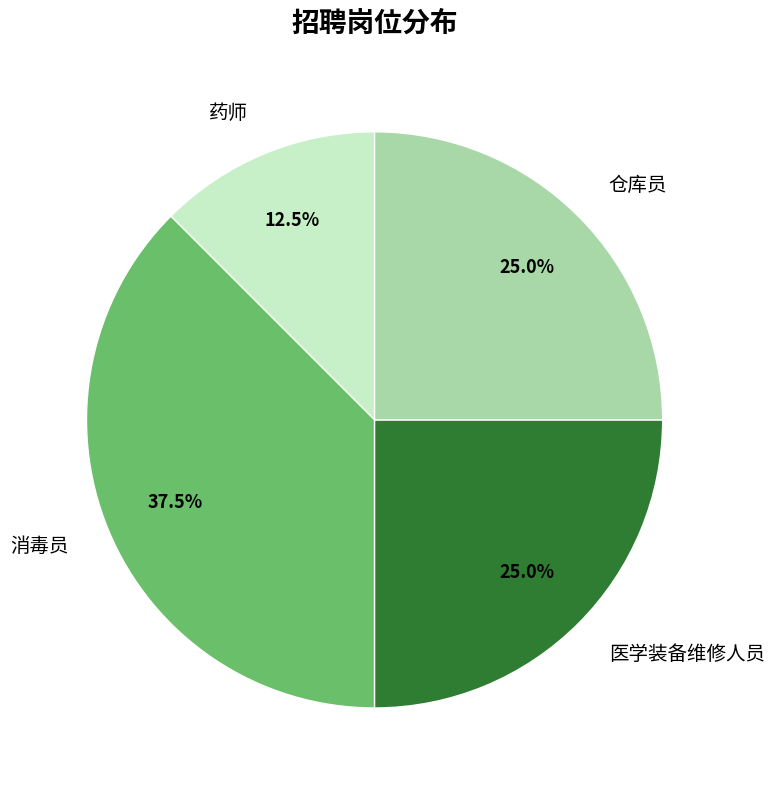

How much of the chart is everything except 消毒员?

62.5%